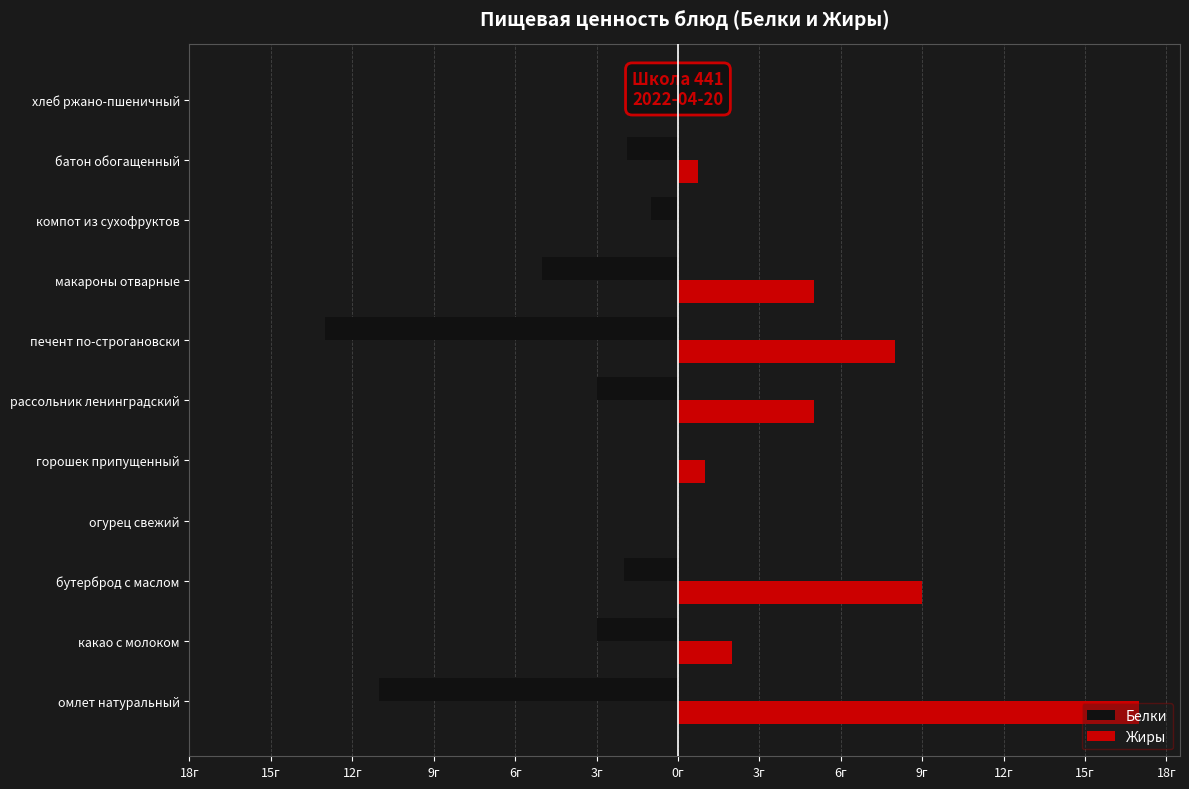

What is the average value of the Жиры series?

4.3